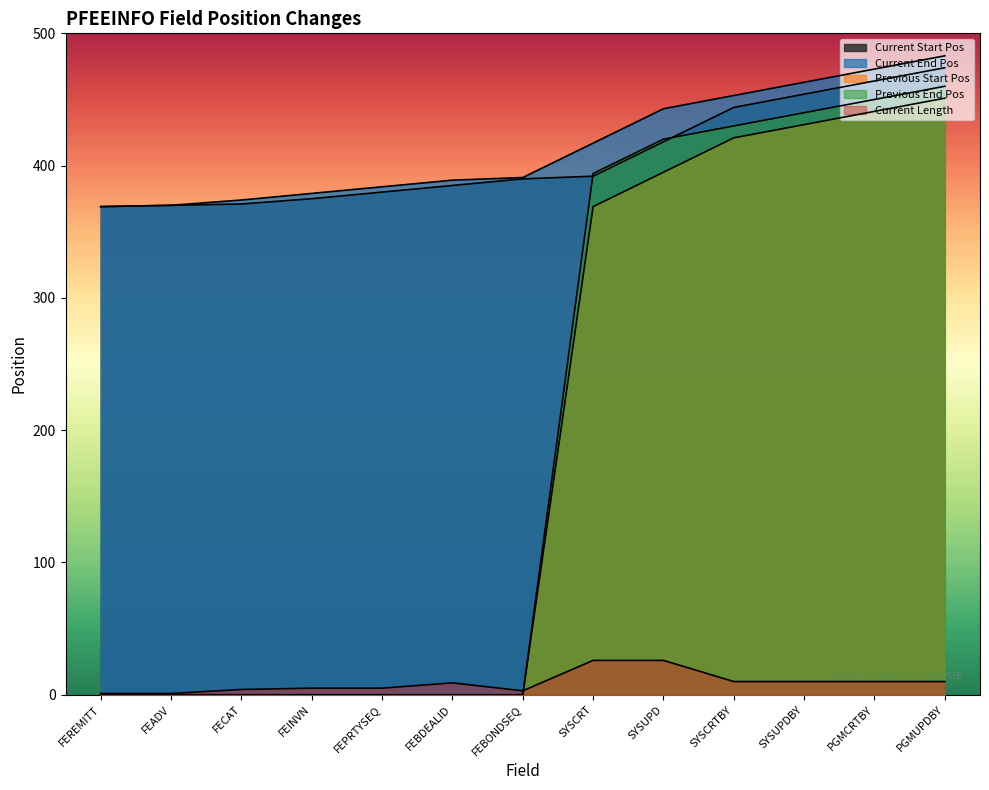

What is the greatest value displayed?

483